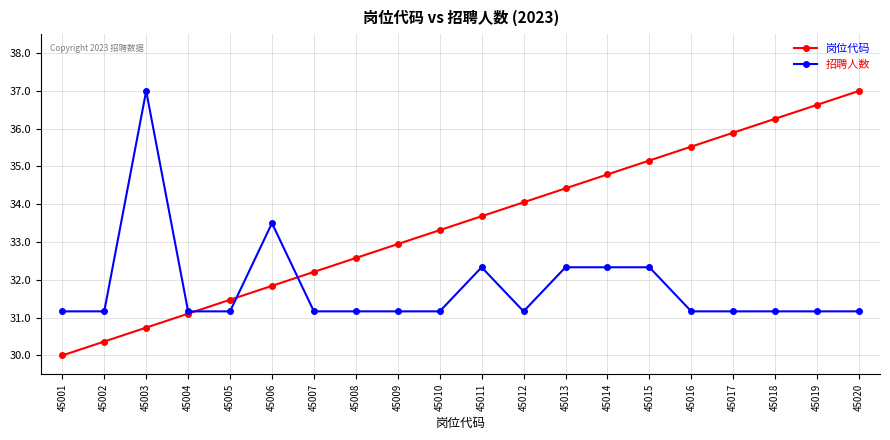

List the series in order of their overall mean, highest first.

岗位代码, 招聘人数